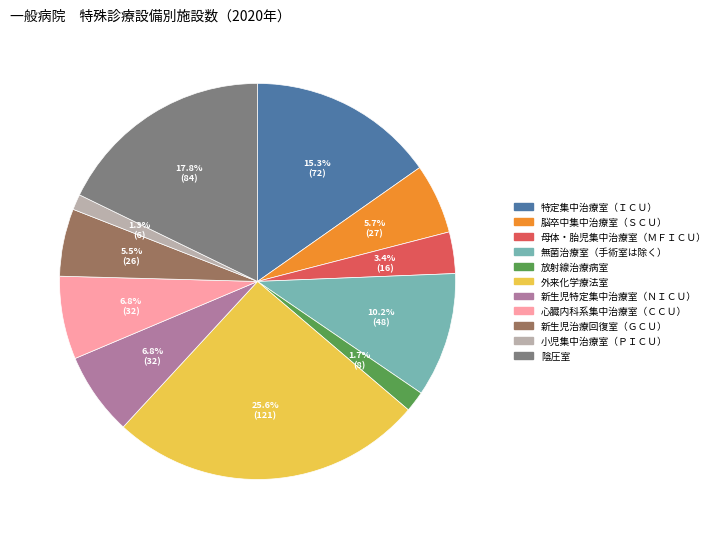

What is the ratio of the value at 母体・胎児集中治療室（ＭＦＩＣＵ） to the value at 新生児治療回復室（ＧＣＵ）?

0.6